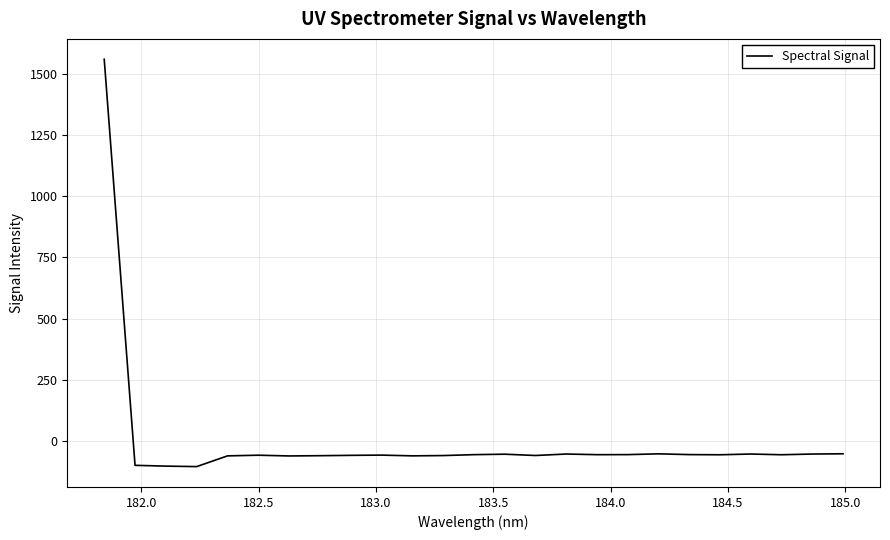

Does the chart display data point markers on the line(s)?

No